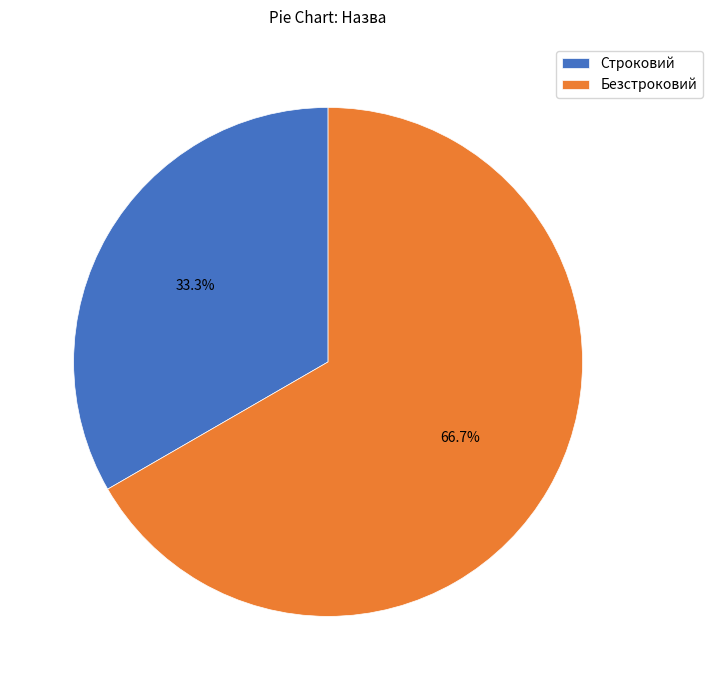

Which category has the biggest portion of the pie?

Безстроковий